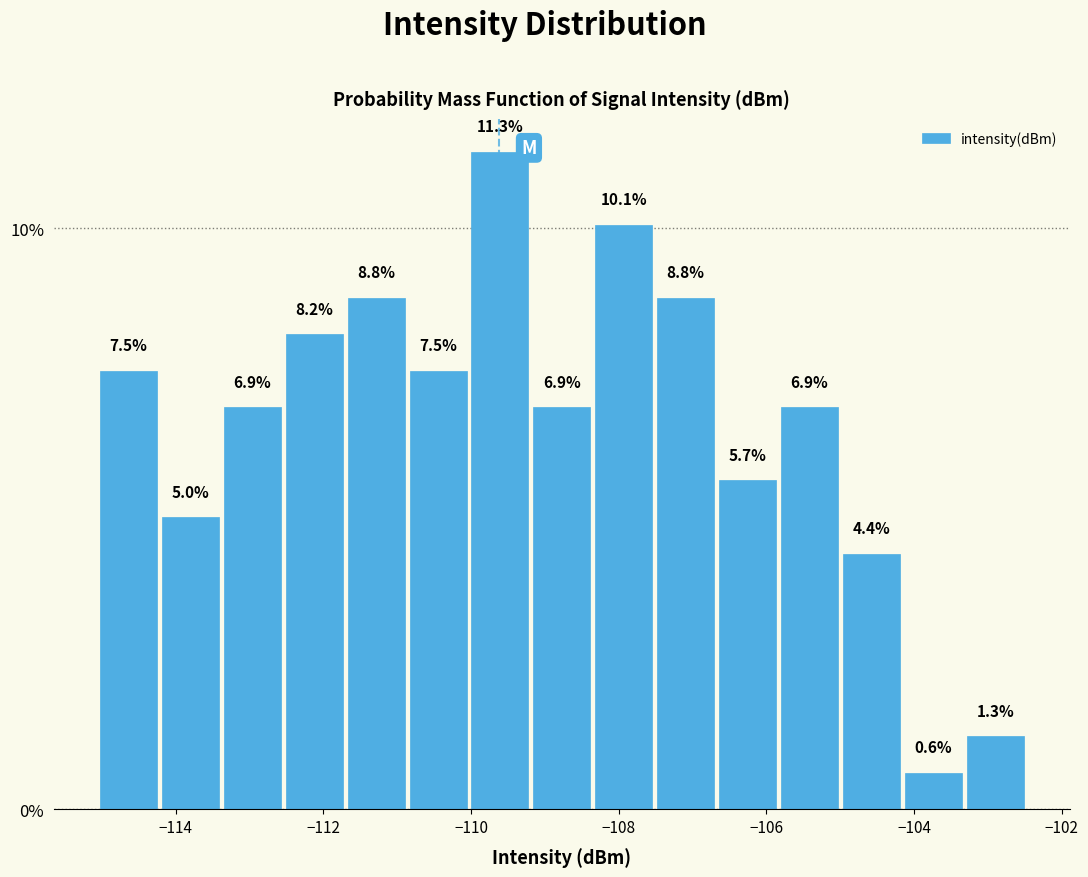

Over which range of the x-axis is the bar tallest?

-110.0 to -109.2